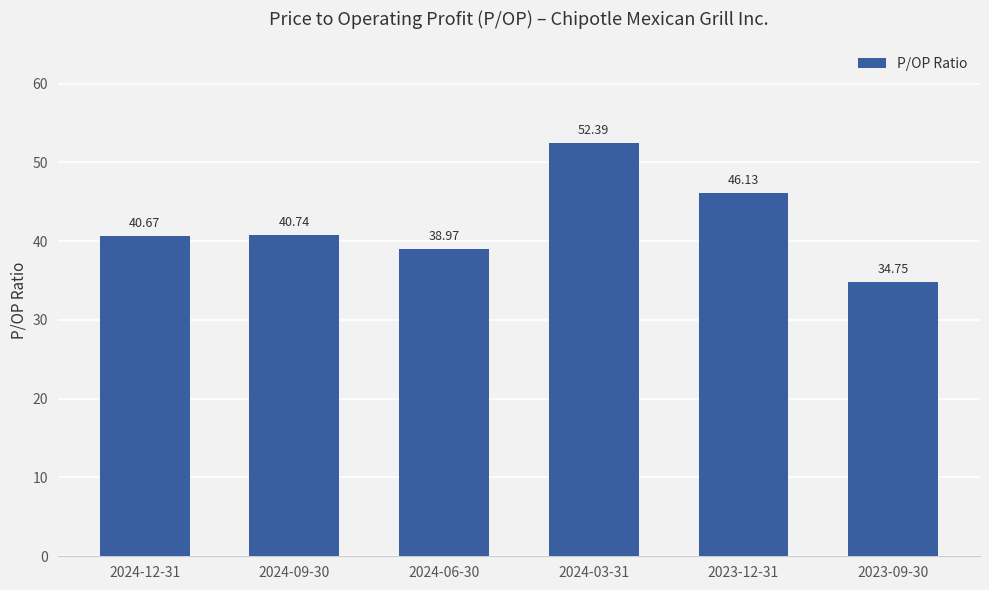

True or false: the data shows 40.7 at 2024-09-30.

True